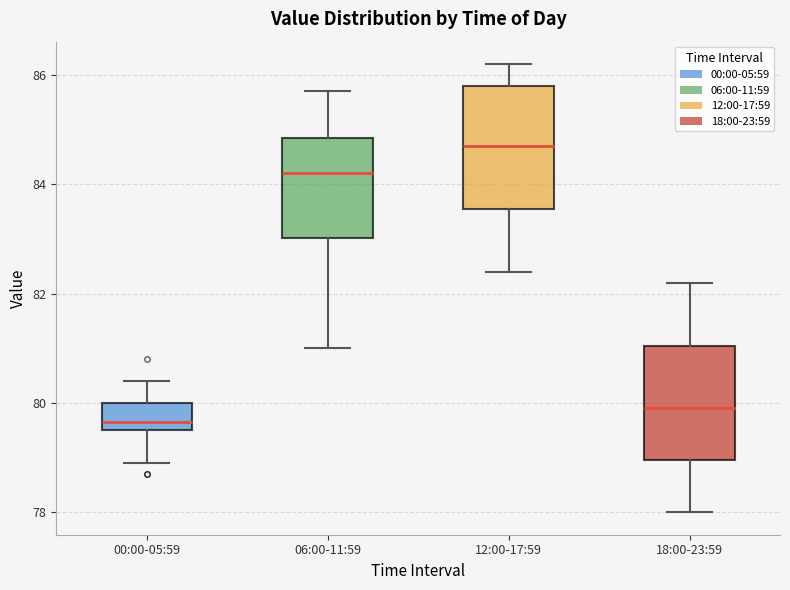

Where does the upper whisker of the box for 06:00-11:59 end on the y-axis? The values are not printed on the chart, so give them approximately, as read against the axis.

85.8